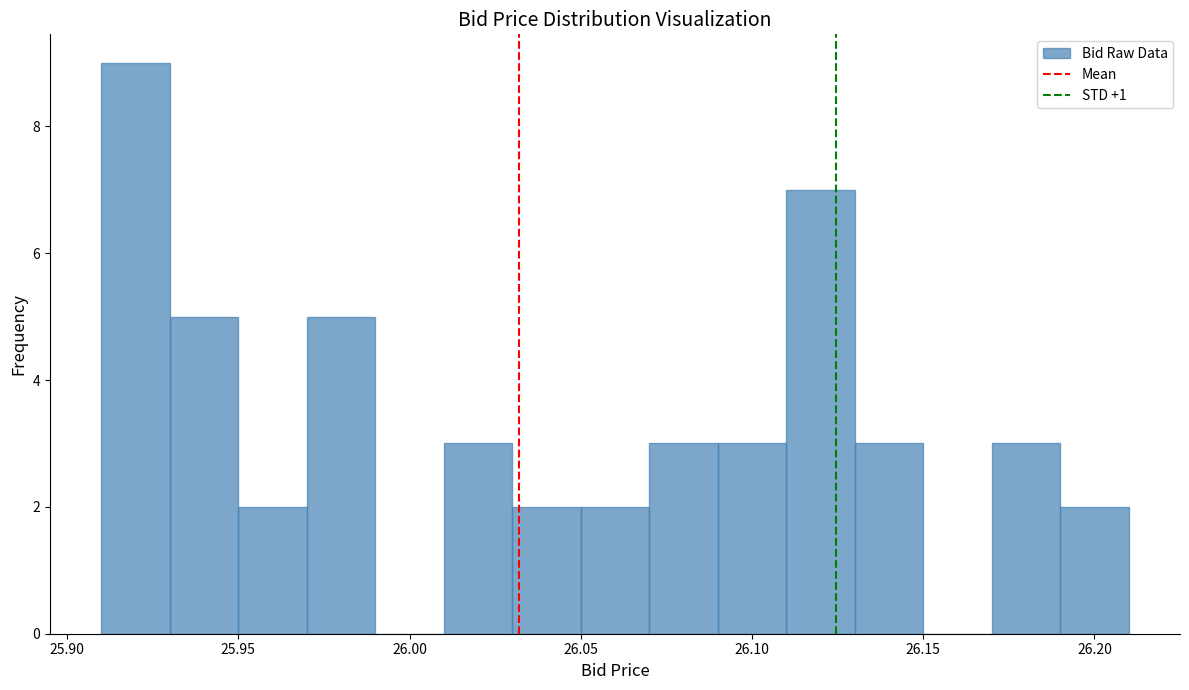

How tall is the bar that spans 26.09 to 26.11 on the x-axis? The values are not printed on the chart, so give them approximately, as read against the axis.

3